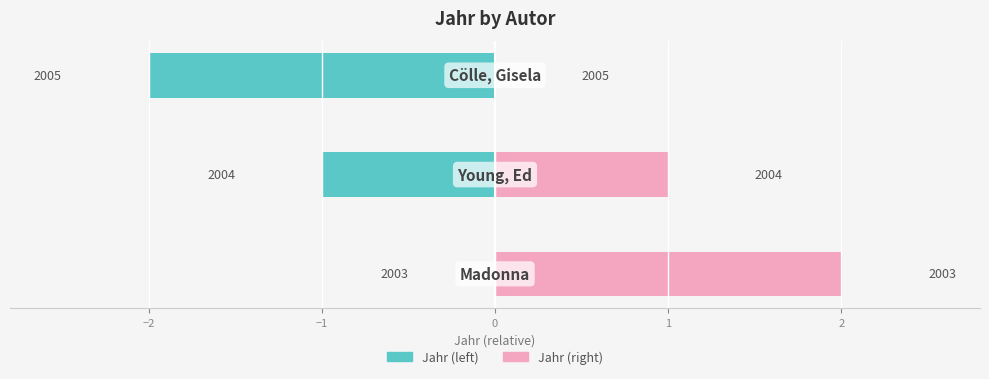

Rank the series by their average value, from highest to lowest.

Jahr (right), Jahr (left)